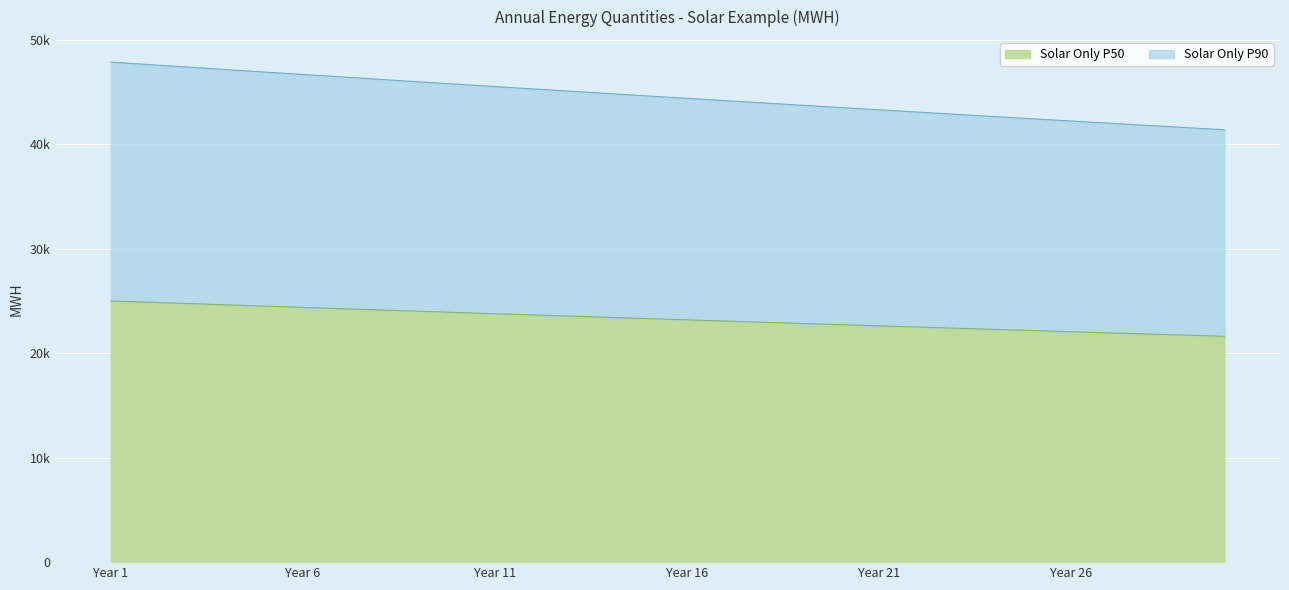

At Year 29, list the series in order from largest to smallest.

Solar Only P50, Solar Only P90